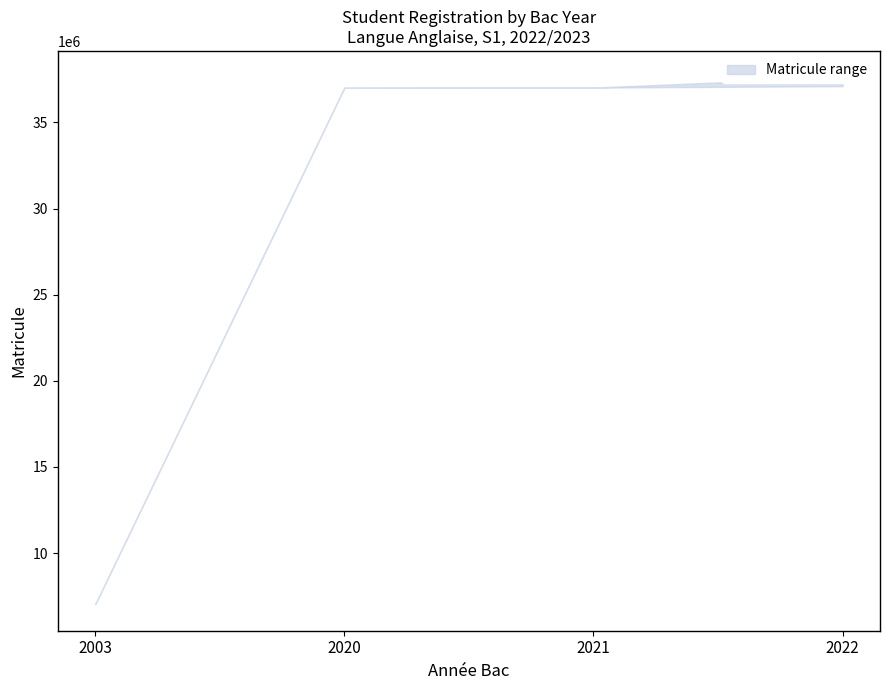

True or false: lower and upper intersect in this chart.

False